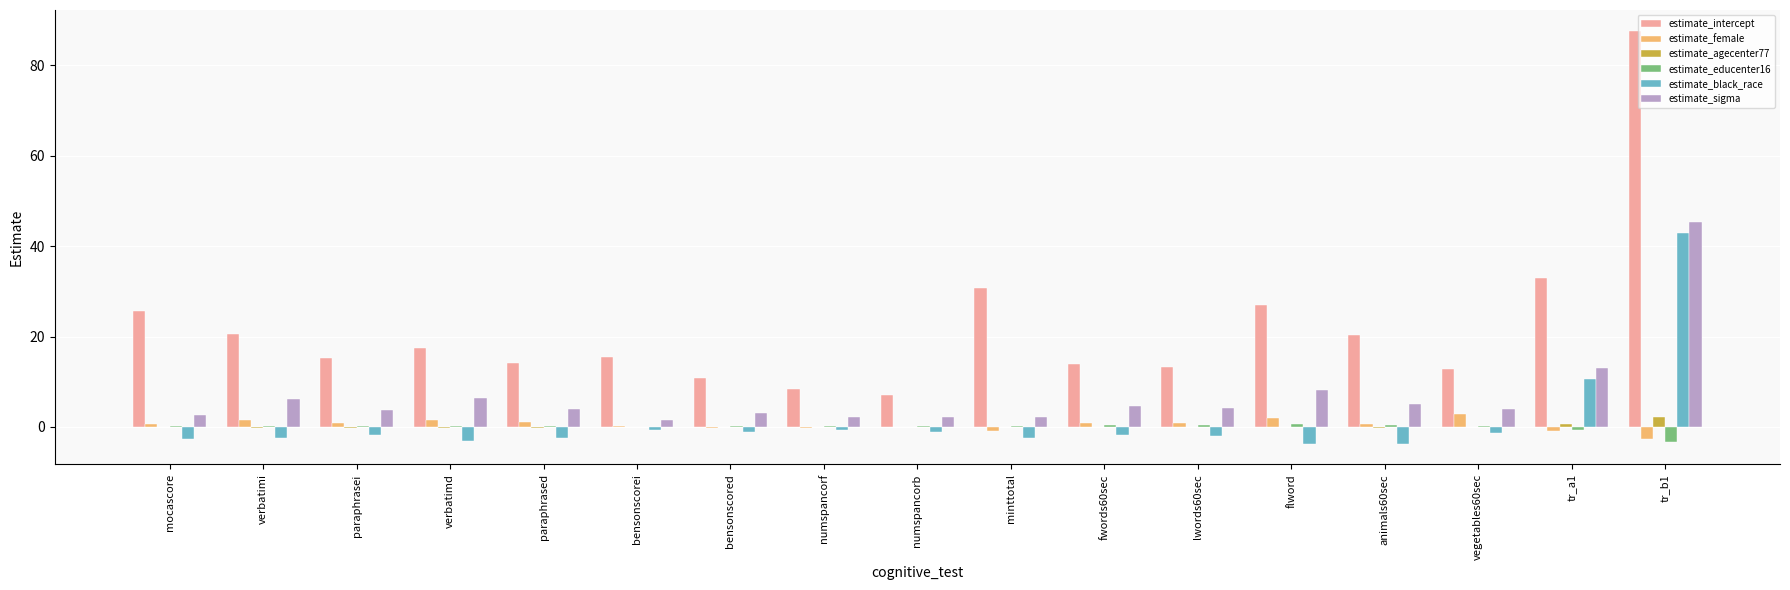

How many groups of bars are there?

17